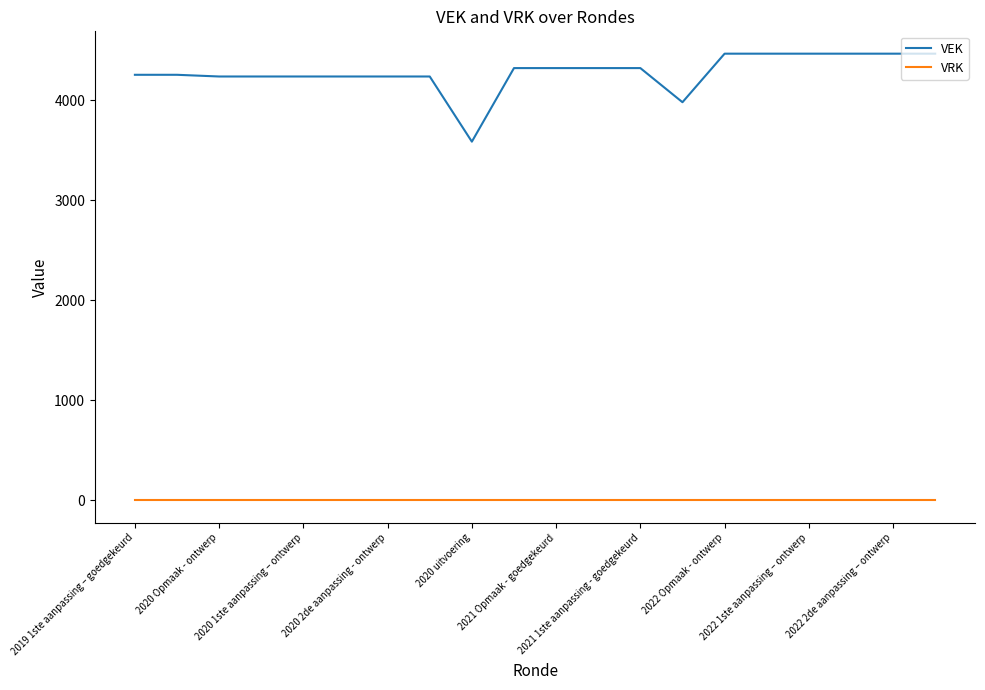

What are all the series names shown in the legend?

VEK, VRK